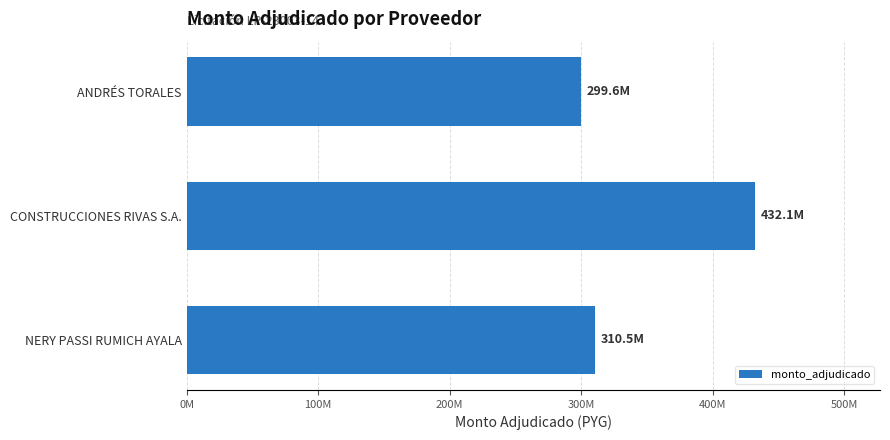

What is the average value?

347390321